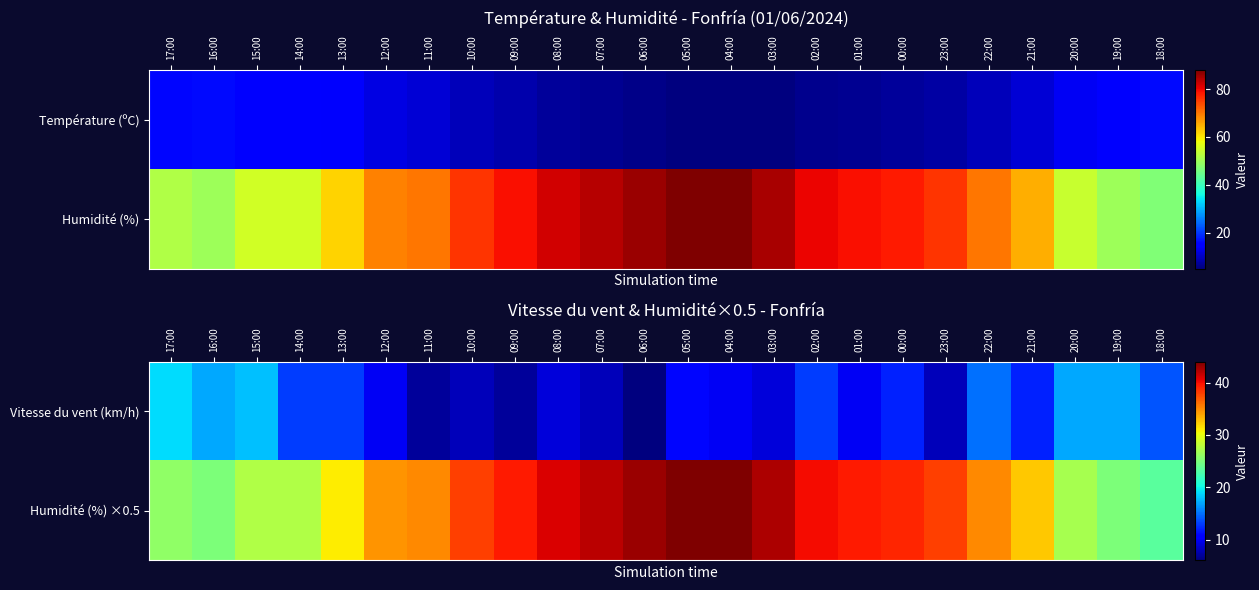

How many categories are shown in the chart?

24